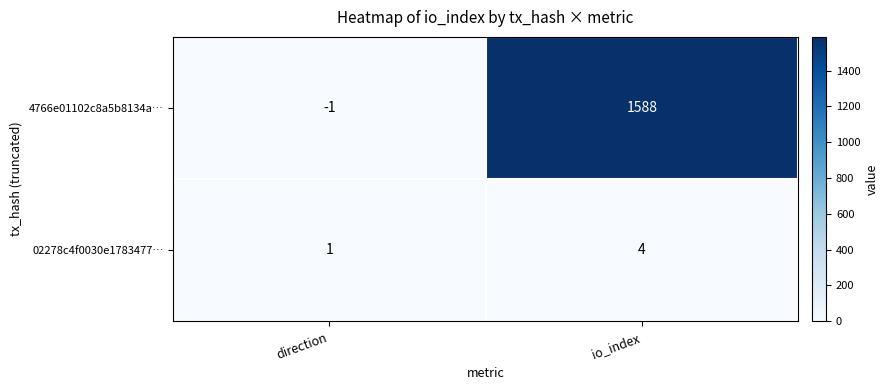

Which series has the largest range (max minus min)?

4766e01102c8a5b8134a…